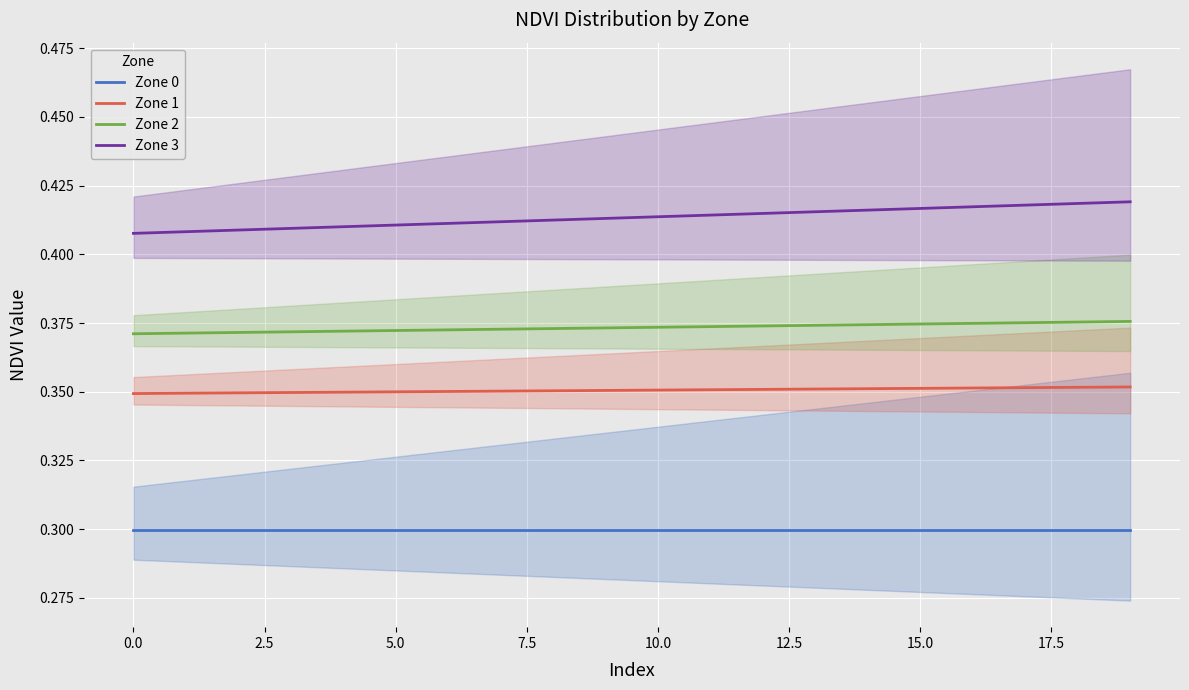

Is it true that Zone 3 equals 0.3 at 0.0?

False